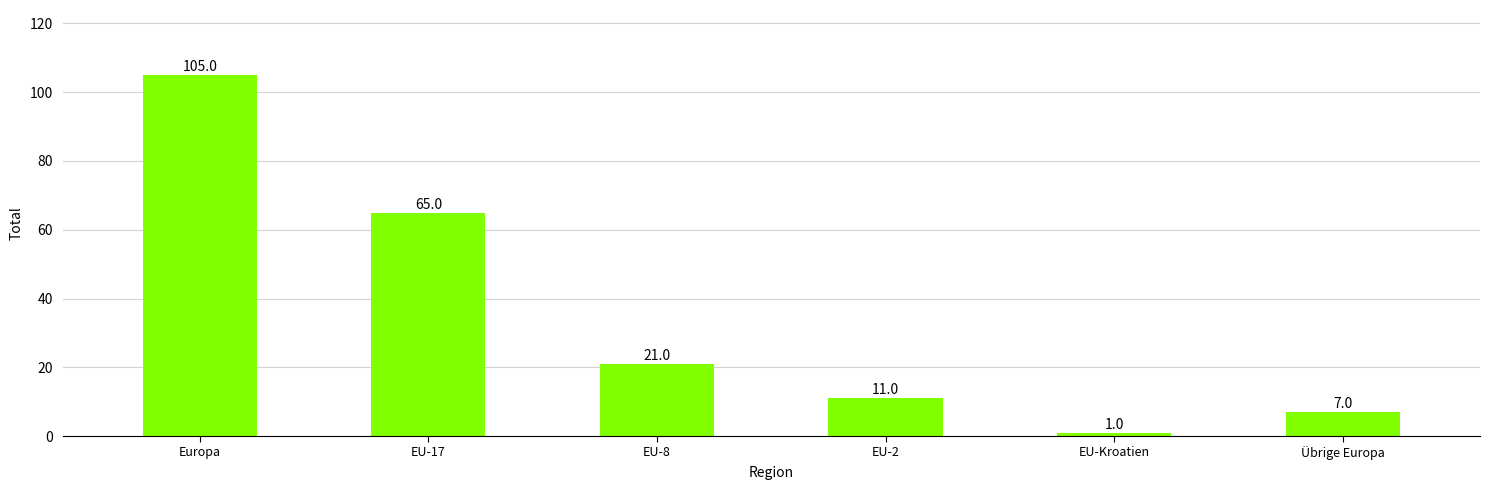

How many values are below 21?

3